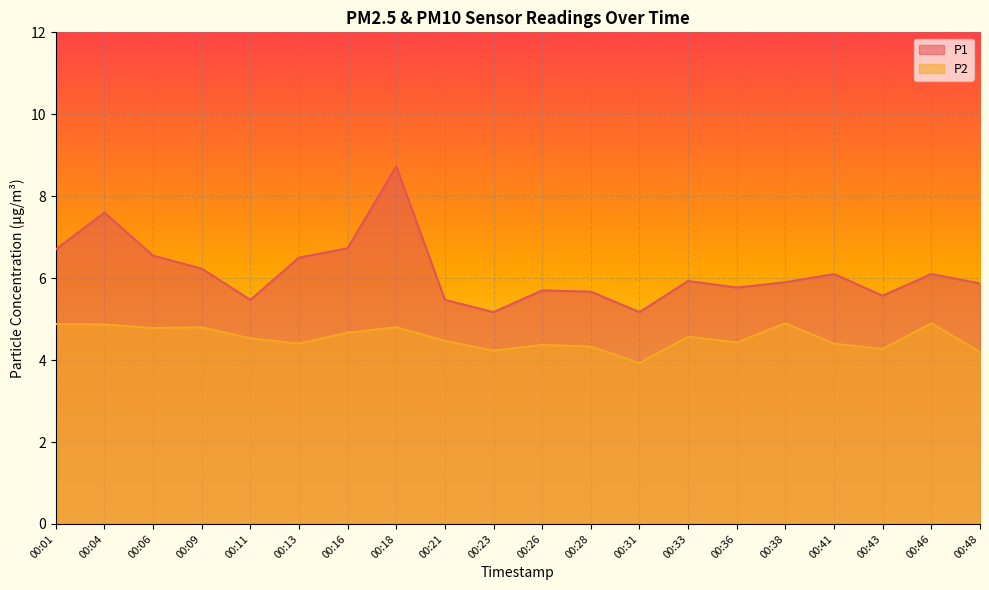

How many lines are shown in the chart?

2